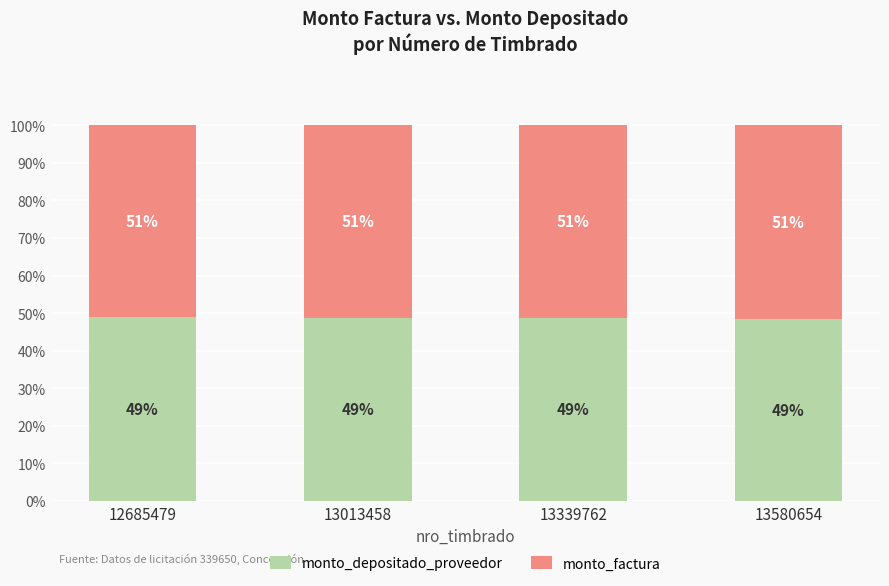

What is the total value across all series at 13013458?

100.0